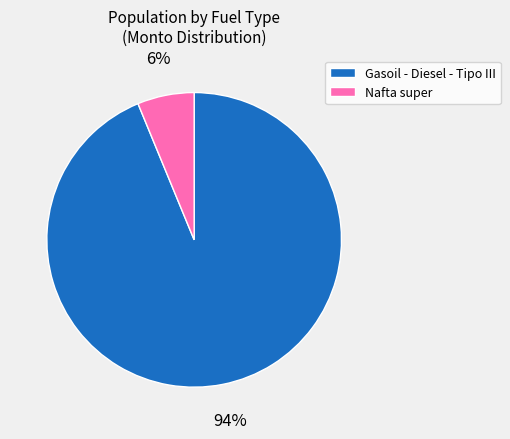

Does any single category account for the majority?

Yes